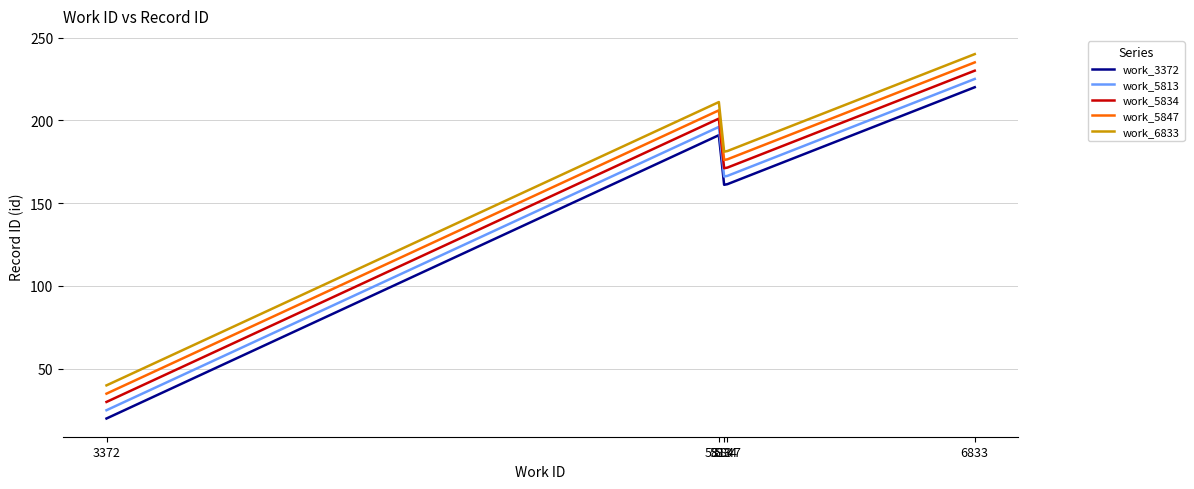

What is the total value across all series at 6833?

1150.0